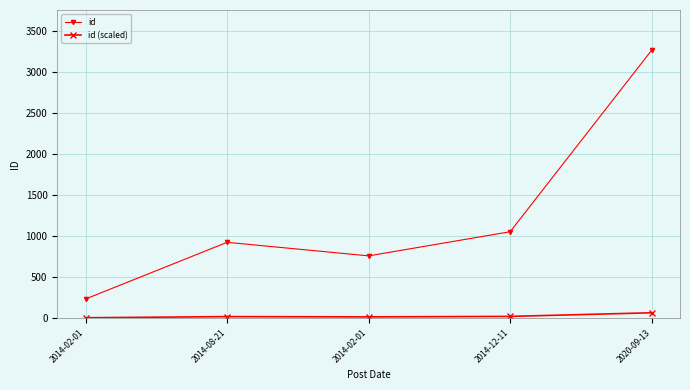

What is the minimum value shown in the chart?

4.7